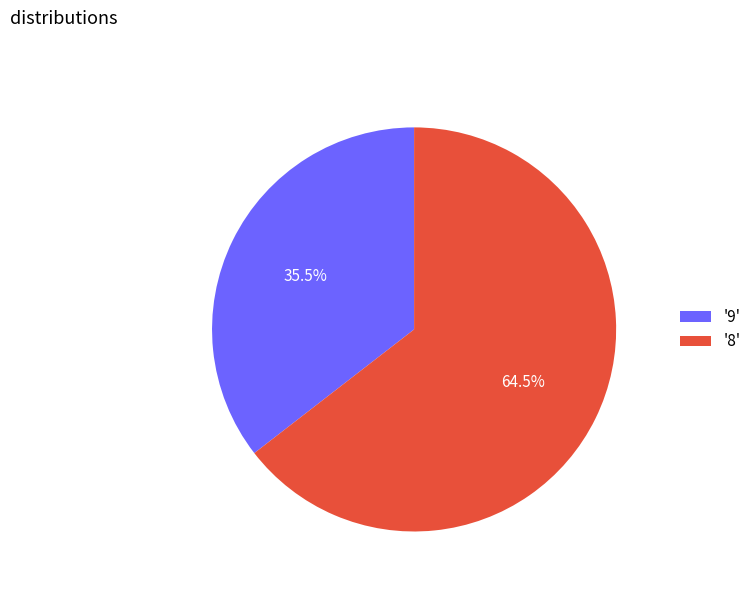

Is the sum of '9' and '8' greater than half?

Yes